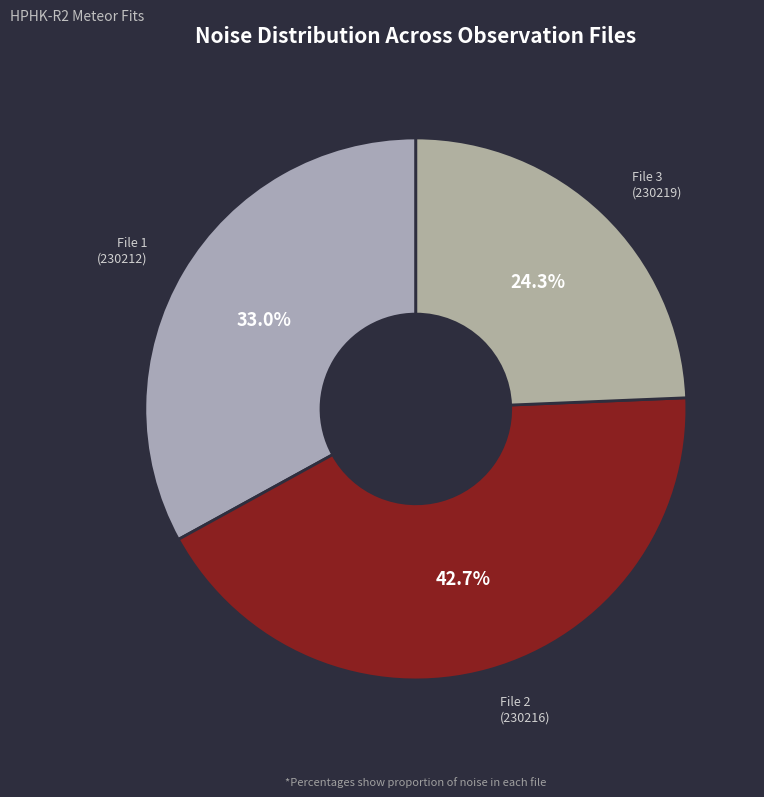

How many segments does this pie chart have?

3